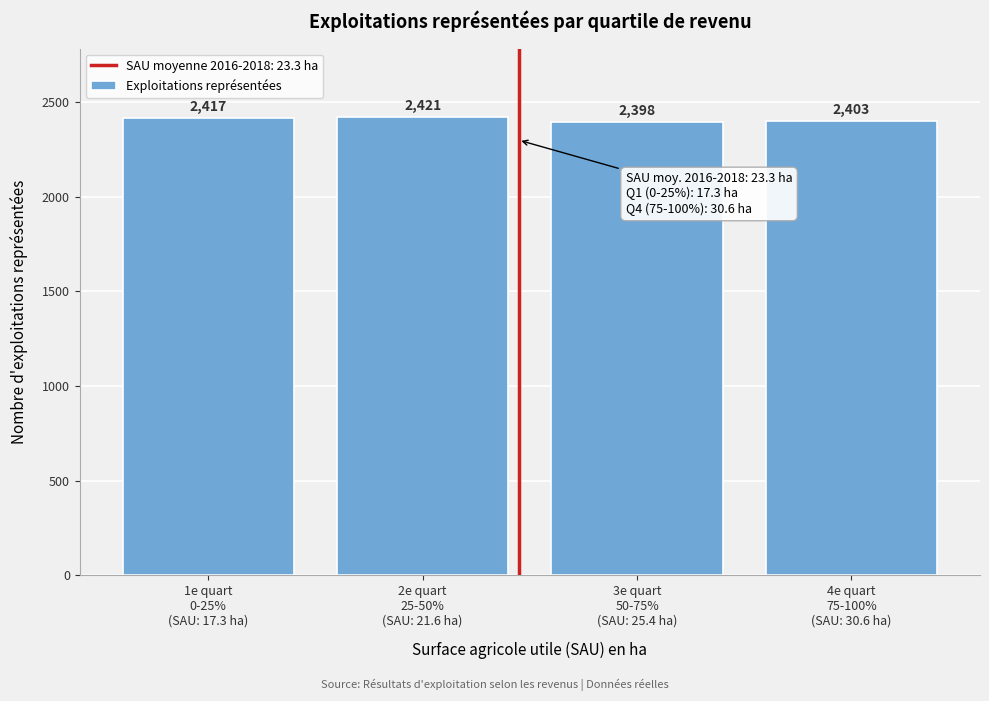

Reading left to right, list all the values displayed in this chart.

2417	2421	2398	2403